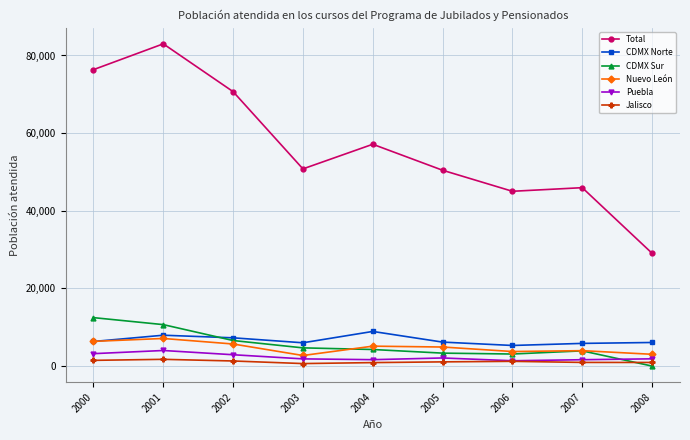

At which category is the sum across all series the highest?

2001